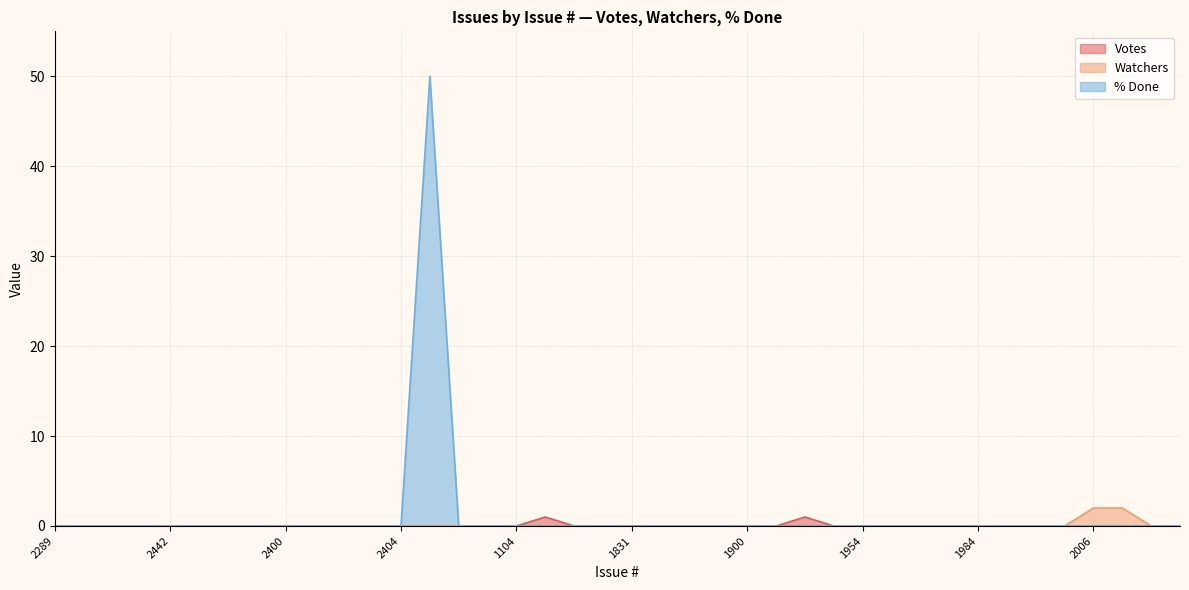

What is the average value of the % Done series?

1